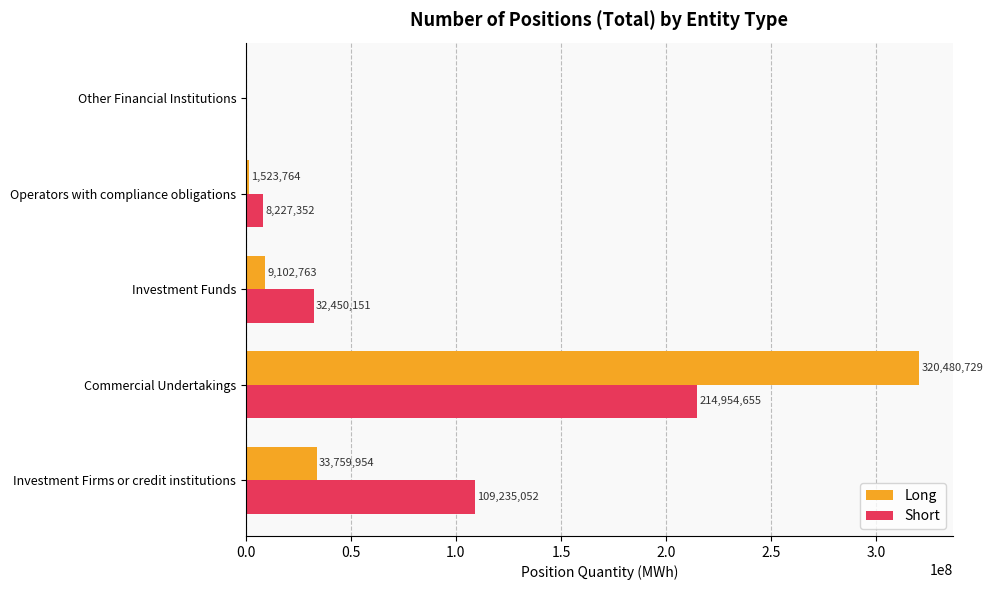

True or false: Short has a value of 114436076 at Commercial Undertakings.

False